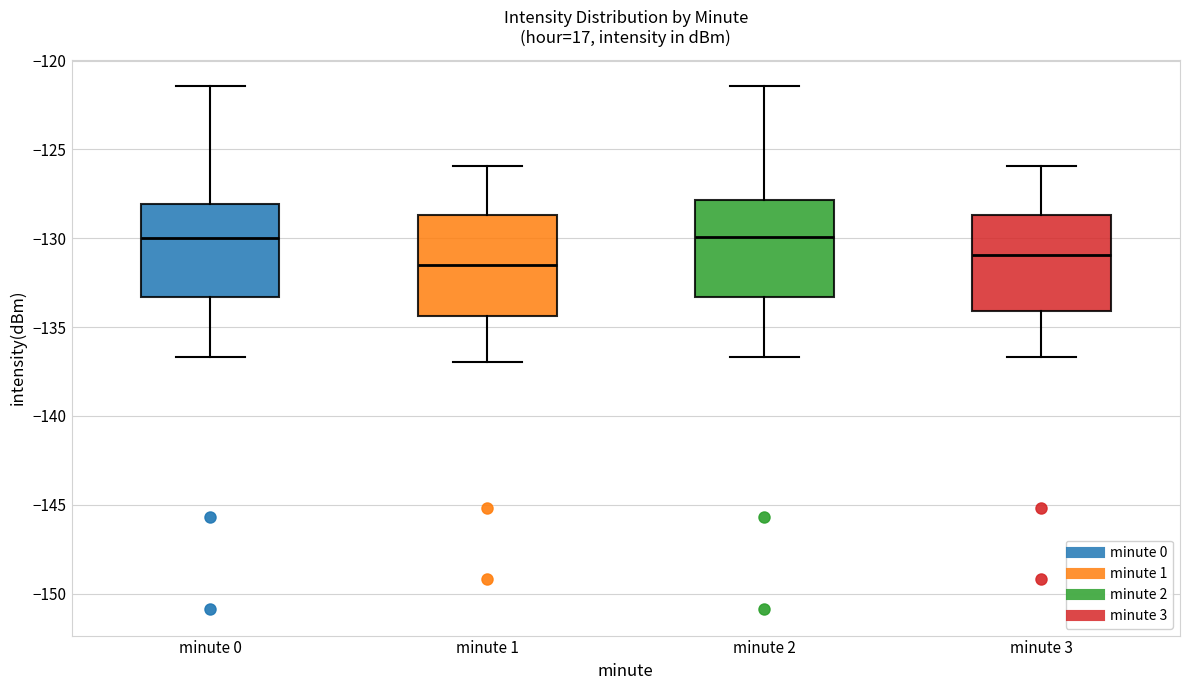

Reading left to right, read every box against the y-axis: the position of its median line, the range the box covers, and the ends of its whiskers. The values are not printed on the chart, so give them approximately, as read against the axis.

minute 0: median -130.0, box -133.5 to -128.0, whiskers -136.5 to -121.5
minute 1: median -131.5, box -134.5 to -128.5, whiskers -137.0 to -126.0
minute 2: median -130.0, box -133.5 to -128.0, whiskers -136.5 to -121.5
minute 3: median -131.0, box -134.0 to -128.5, whiskers -136.5 to -126.0